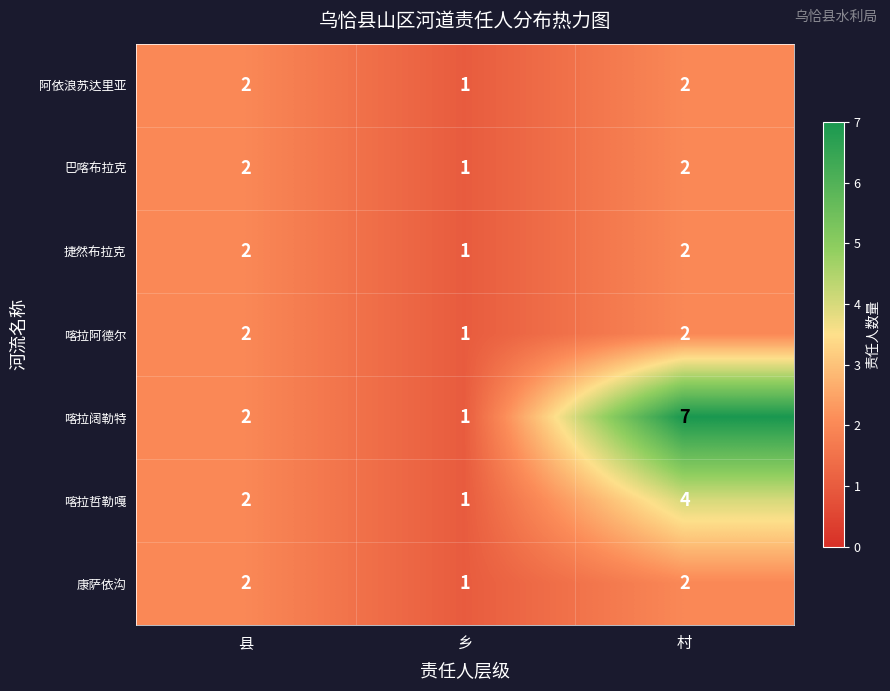

At which label is 捷然布拉克 closest to 1?

乡